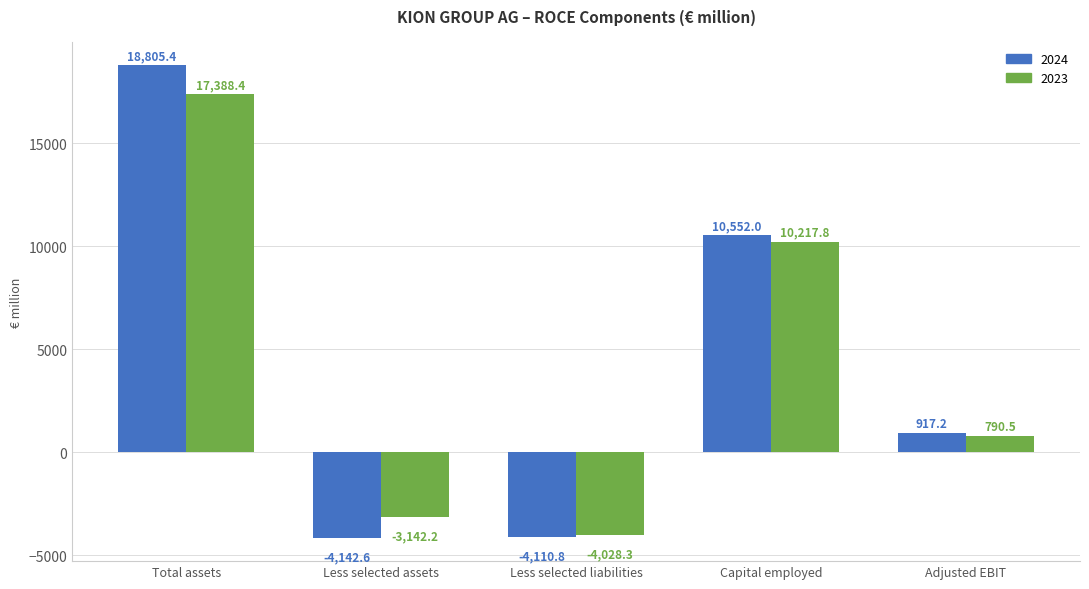

True or false: 2023 has a value of -5816.6 at Less selected liabilities.

False